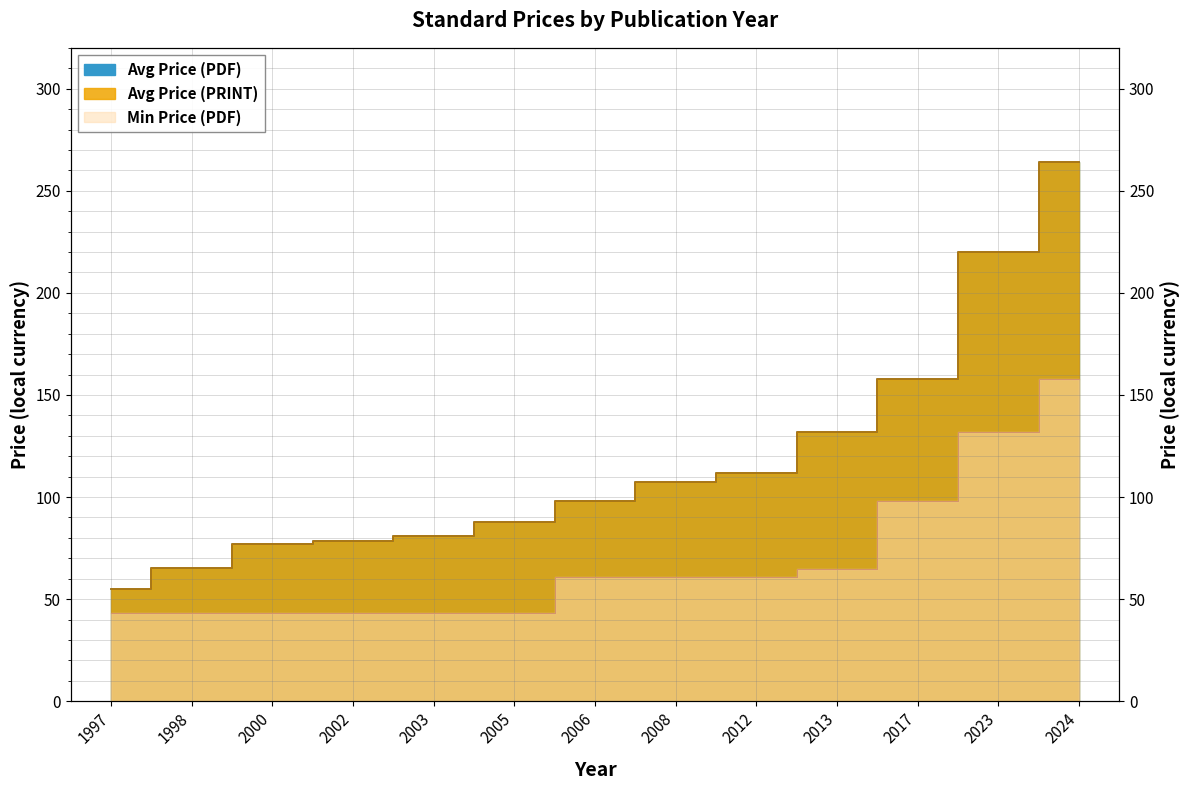

True or false: Avg Price (PRINT) and Avg Price (PDF) cross at least once.

False